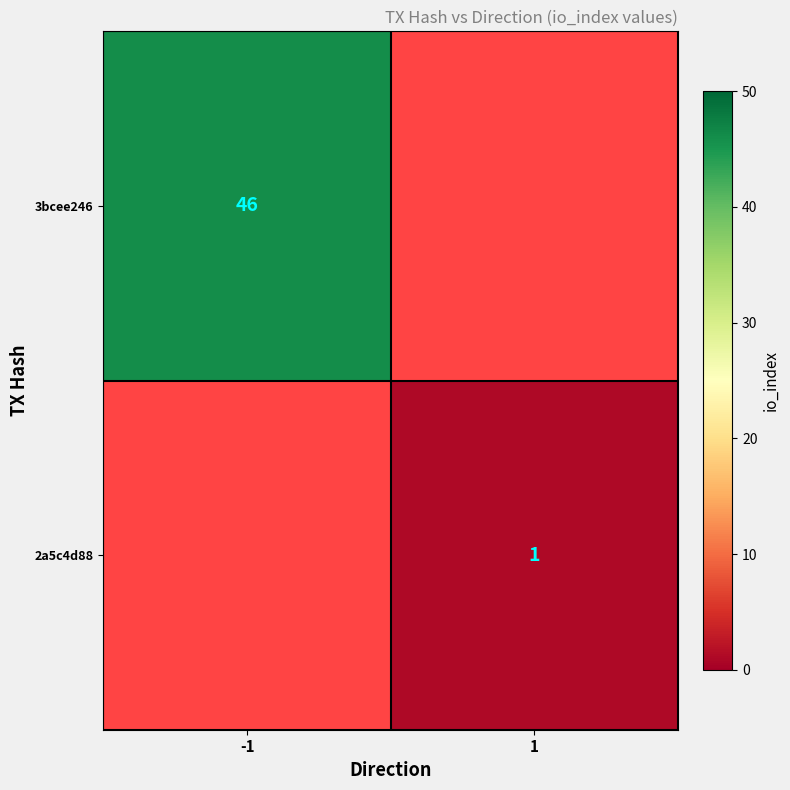

The 2a5c4d88 series shows 0 at 1. True or false?

False